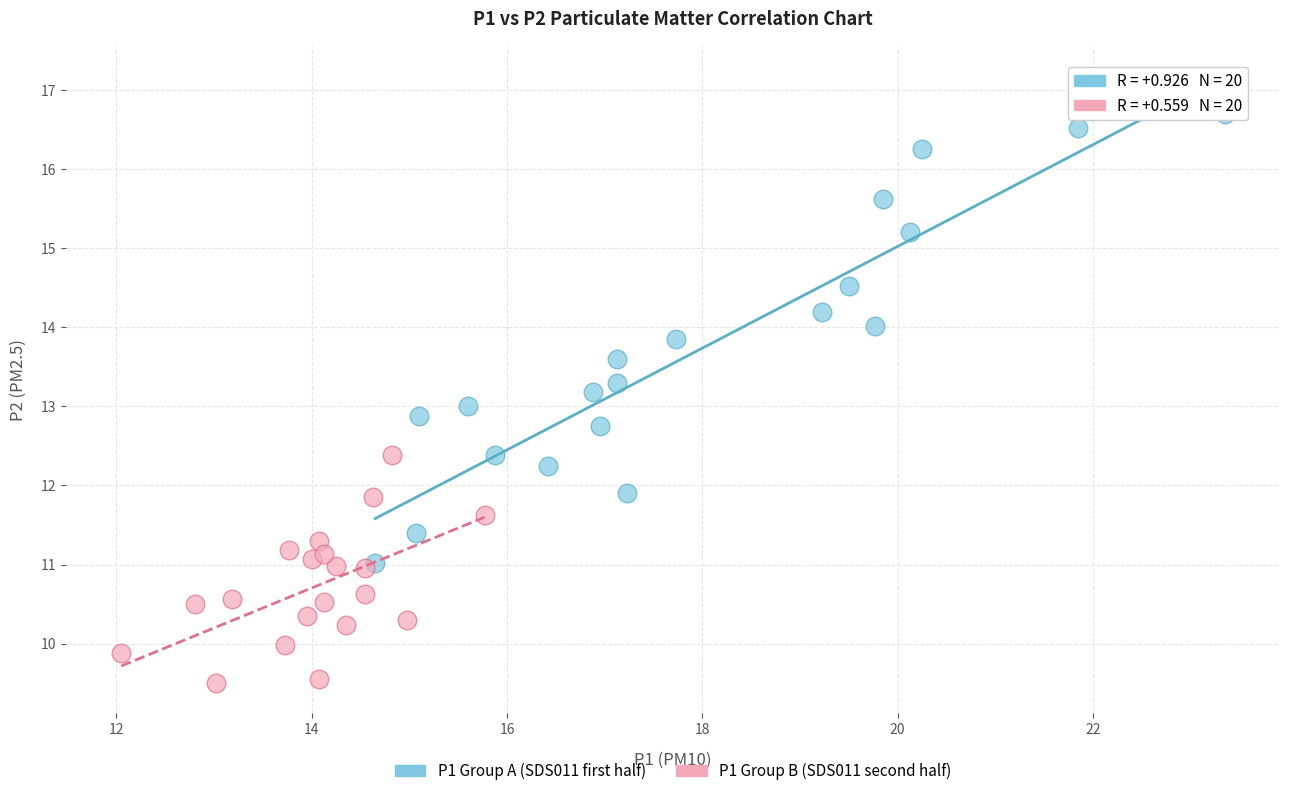

Which series reaches the maximum Y coordinate?

P1 Group A (SDS011 first half)